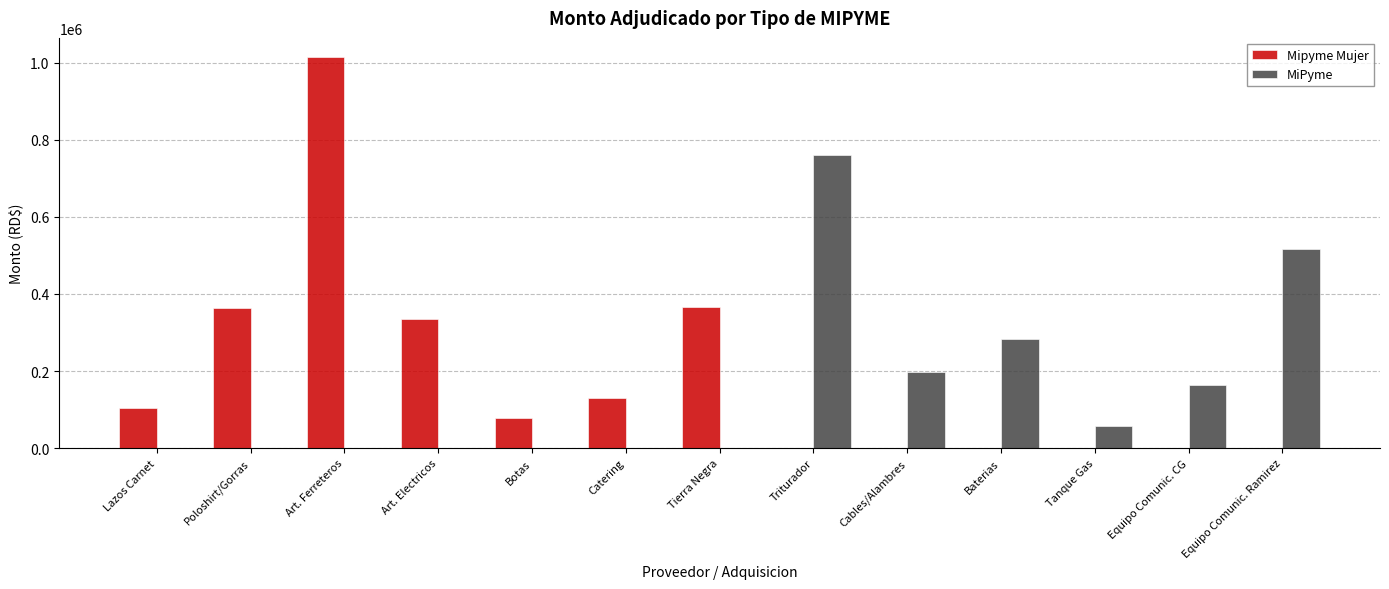

What is the sum of the Mipyme Mujer values at Botas and Baterias?

78022